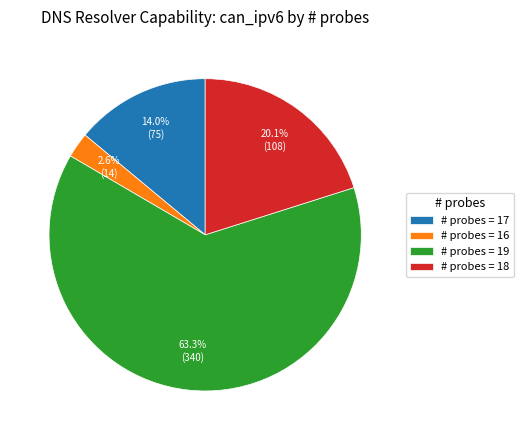

Which slice is the smallest?

# probes = 16